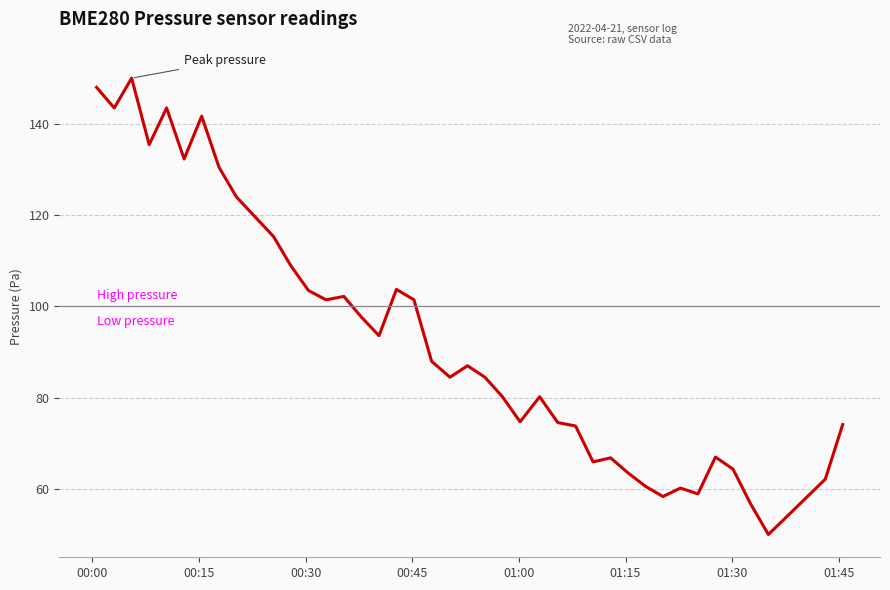

What is the minimum value shown in the chart?

50.0